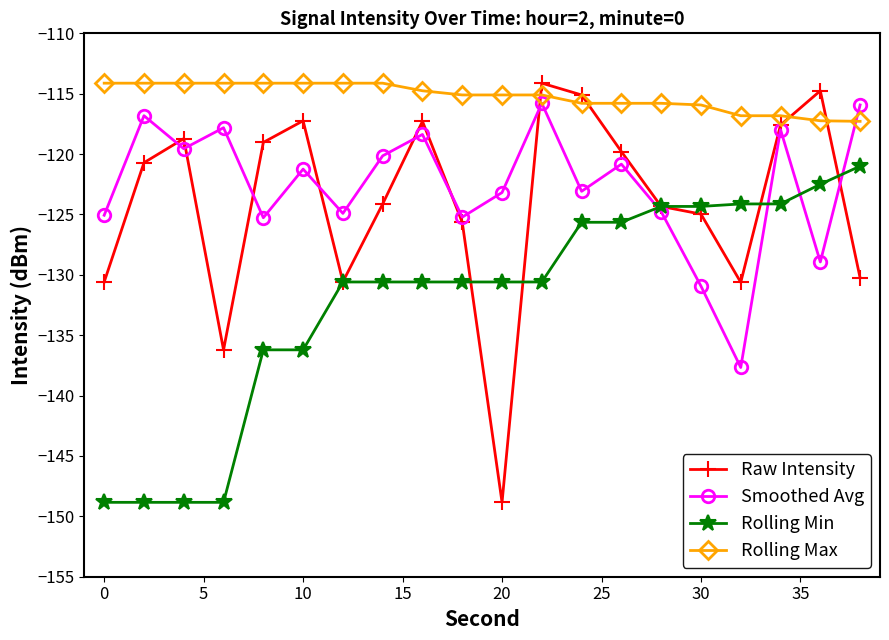

How many intersections are there between Rolling Min and Smoothed Avg?

4